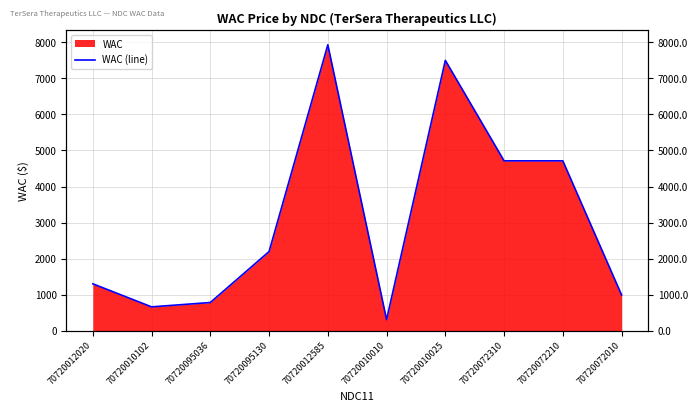

What is the value of the 5th point from the left?

7932.1